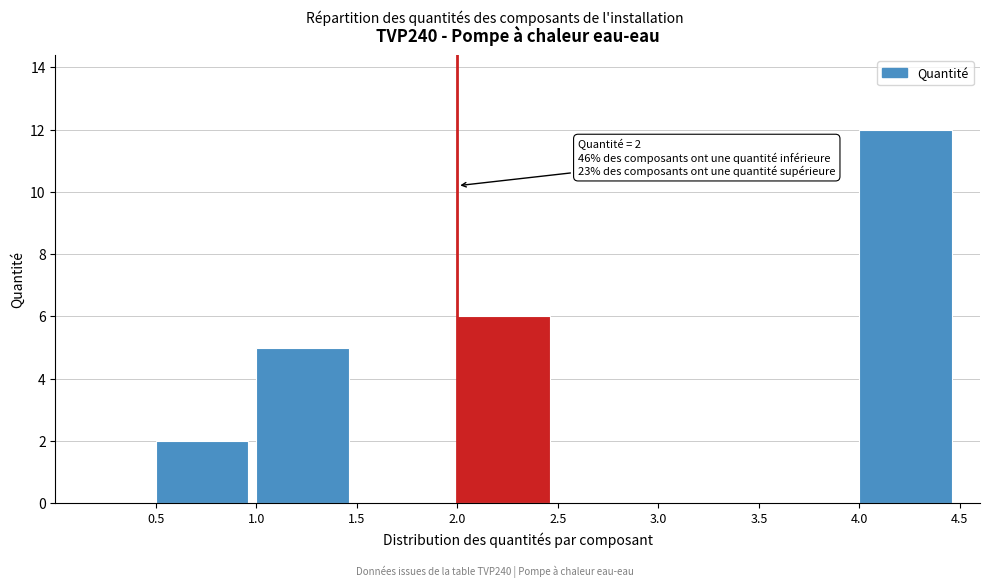

Over which range of the x-axis is the bar tallest?

4.0 to 4.5